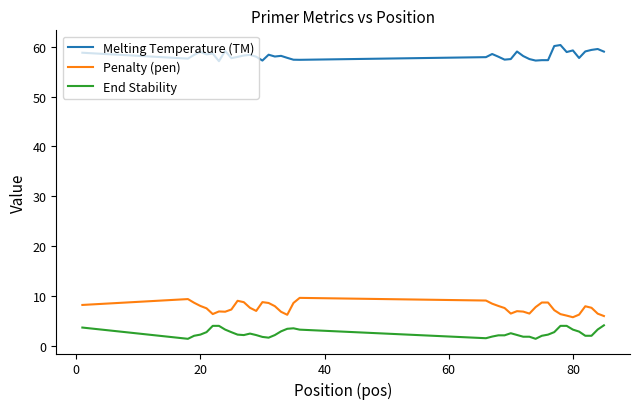

What is the lowest value of the Melting Temperature (TM) series?

57.1